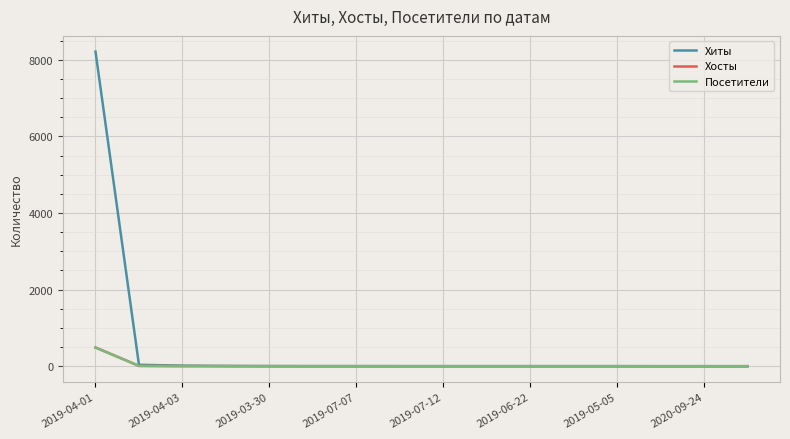

What is the difference between the maximum and minimum values in the Хосты series?

490